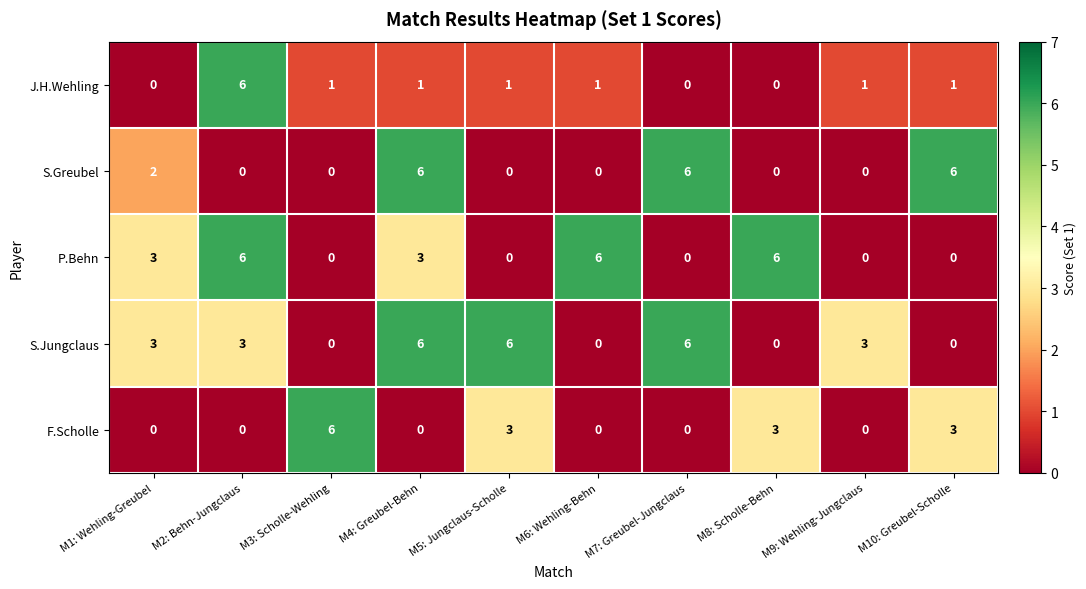

Where is S.Greubel nearest to the value 3?

M1: Wehling-Greubel